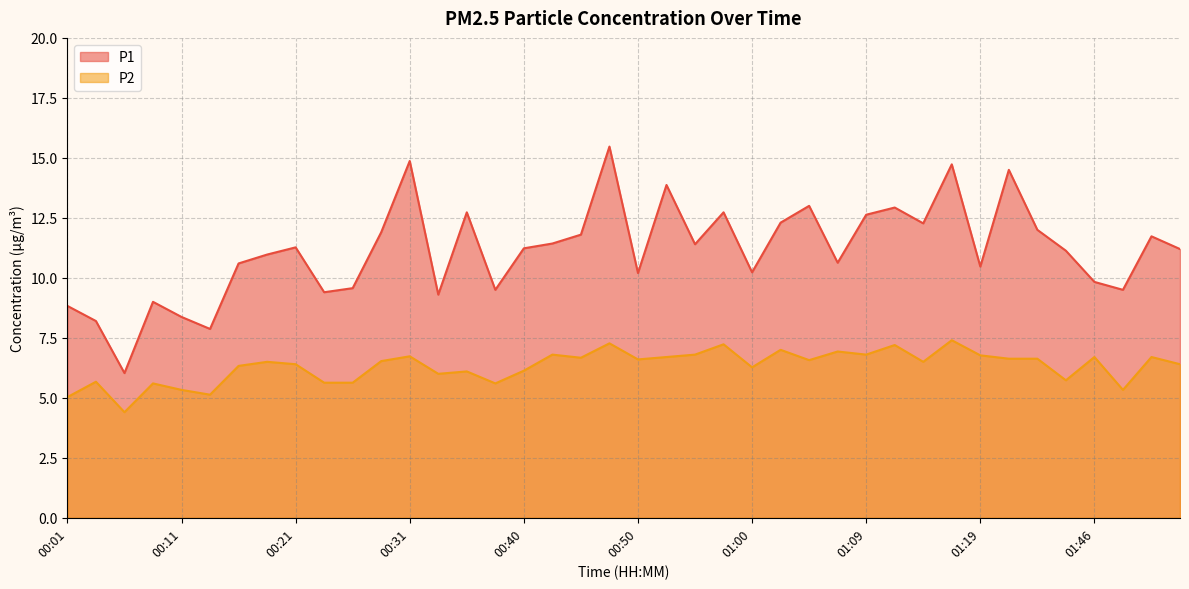

Where is the first local minimum for P1?

00:06